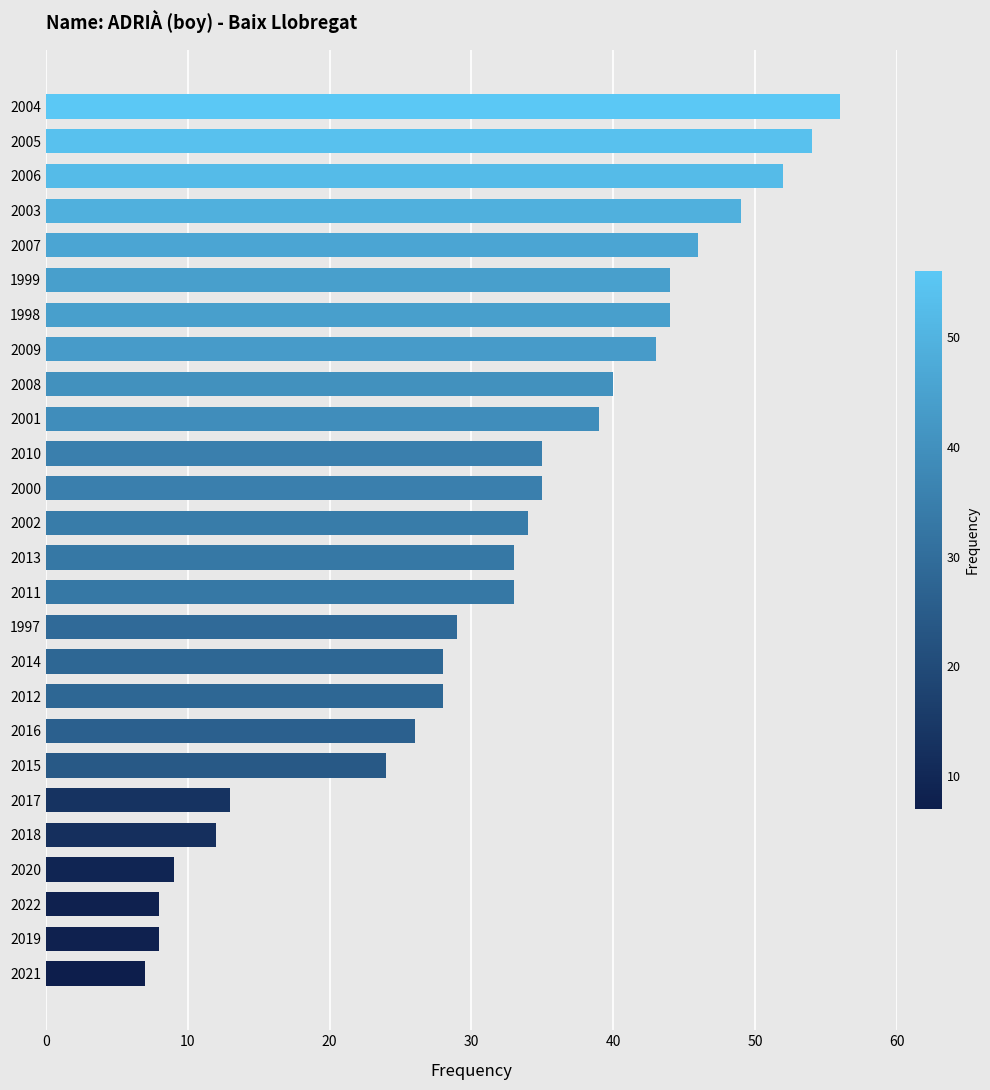

What is the change in value from 2003 to 2021?

-42